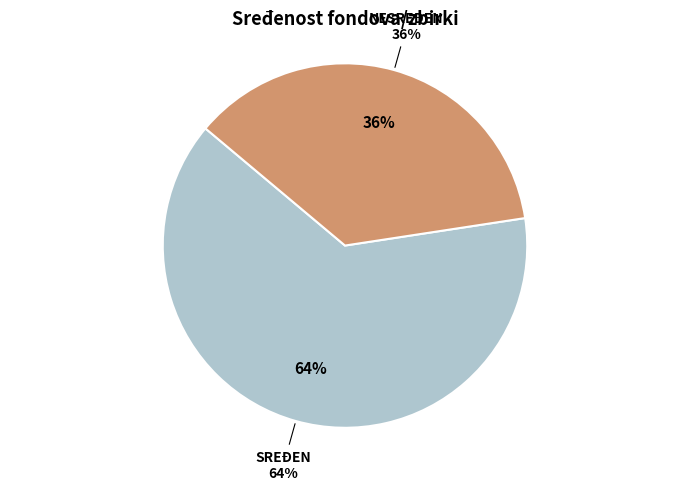

Between SREĐEN and NESREĐEN, which is larger?

SREĐEN